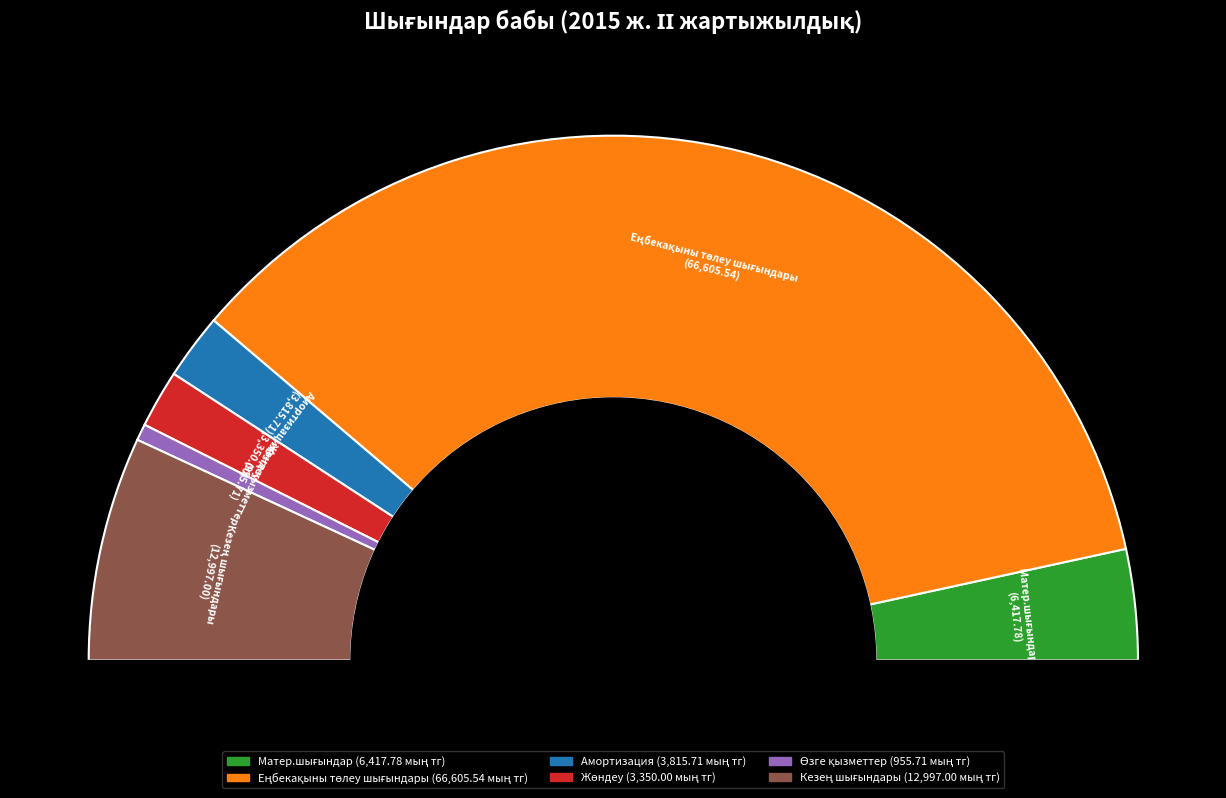

What is the total percentage of Кезең шығындары and Жөндеу?

17.4%